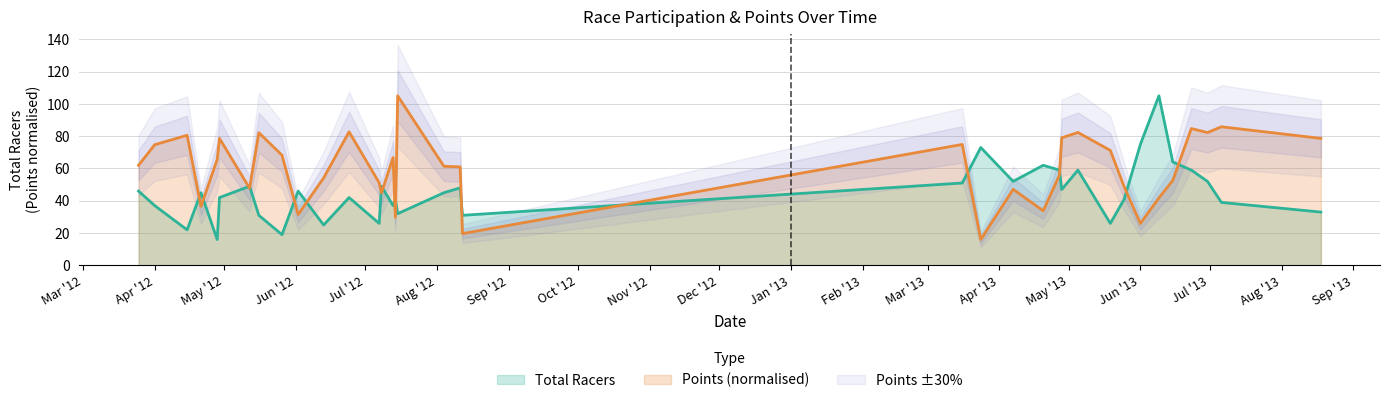

At how many categories does at least one series exceed 47?

32